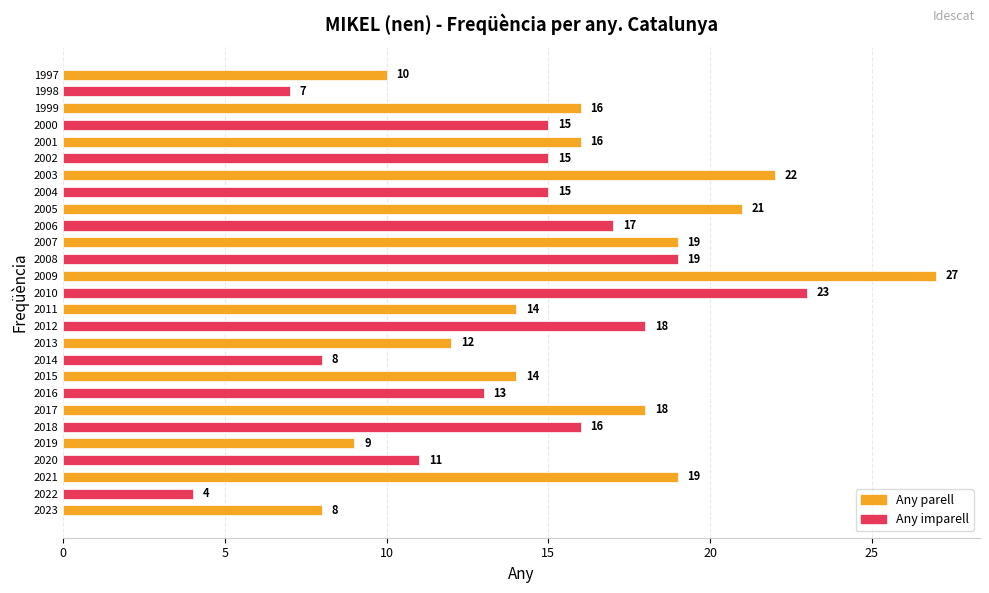

What is the smallest value displayed?

4